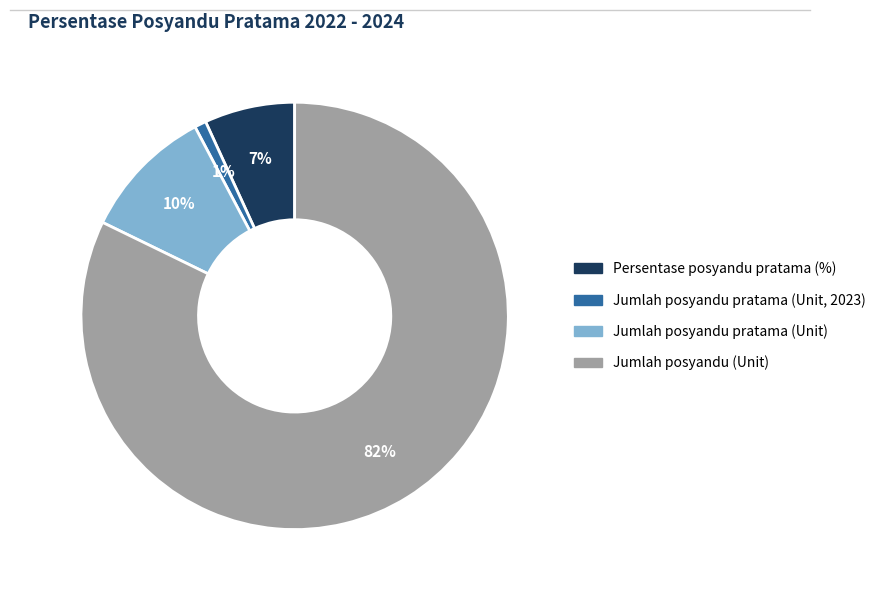

Which slice is the smallest?

Jumlah posyandu pratama (Unit, 2023)